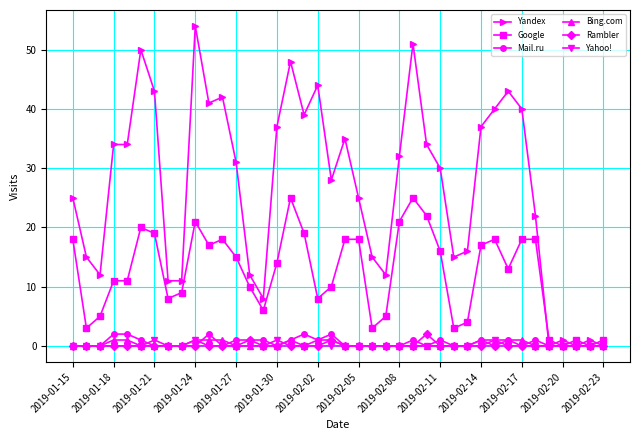

True or false: Yahoo! has more than 0 interior local peaks.

True